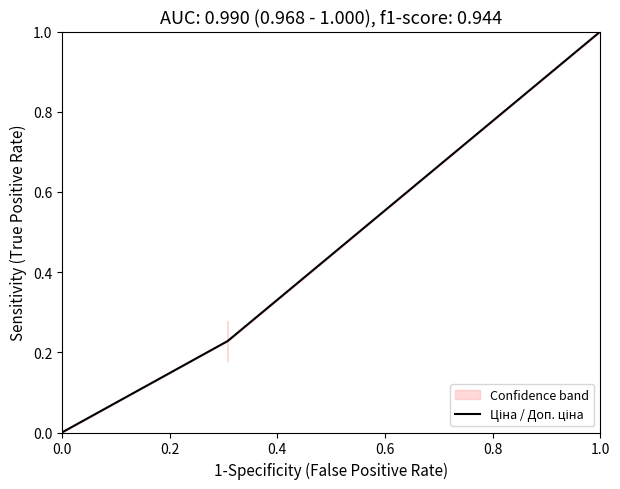

True or false: the data has more than 2 interior local peaks.

False